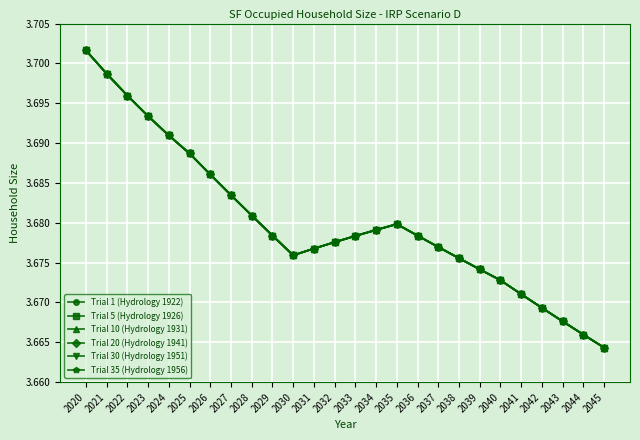

Reading left to right, list all the values displayed in this chart.

Trial 1 (Hydrology 1922): 3.7	3.7	3.7	3.7	3.7	3.7	3.7	3.7	3.7	3.7	3.7	3.7	3.7	3.7	3.7	3.7	3.7	3.7	3.7	3.7	3.7	3.7	3.7	3.7	3.7	3.7
Trial 5 (Hydrology 1926): 3.7	3.7	3.7	3.7	3.7	3.7	3.7	3.7	3.7	3.7	3.7	3.7	3.7	3.7	3.7	3.7	3.7	3.7	3.7	3.7	3.7	3.7	3.7	3.7	3.7	3.7
Trial 10 (Hydrology 1931): 3.7	3.7	3.7	3.7	3.7	3.7	3.7	3.7	3.7	3.7	3.7	3.7	3.7	3.7	3.7	3.7	3.7	3.7	3.7	3.7	3.7	3.7	3.7	3.7	3.7	3.7
Trial 20 (Hydrology 1941): 3.7	3.7	3.7	3.7	3.7	3.7	3.7	3.7	3.7	3.7	3.7	3.7	3.7	3.7	3.7	3.7	3.7	3.7	3.7	3.7	3.7	3.7	3.7	3.7	3.7	3.7
Trial 30 (Hydrology 1951): 3.7	3.7	3.7	3.7	3.7	3.7	3.7	3.7	3.7	3.7	3.7	3.7	3.7	3.7	3.7	3.7	3.7	3.7	3.7	3.7	3.7	3.7	3.7	3.7	3.7	3.7
Trial 35 (Hydrology 1956): 3.7	3.7	3.7	3.7	3.7	3.7	3.7	3.7	3.7	3.7	3.7	3.7	3.7	3.7	3.7	3.7	3.7	3.7	3.7	3.7	3.7	3.7	3.7	3.7	3.7	3.7